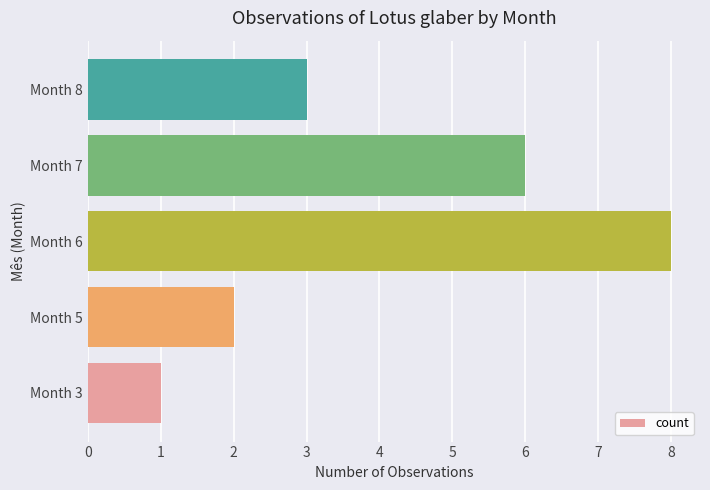

What is the sum of all values?

20